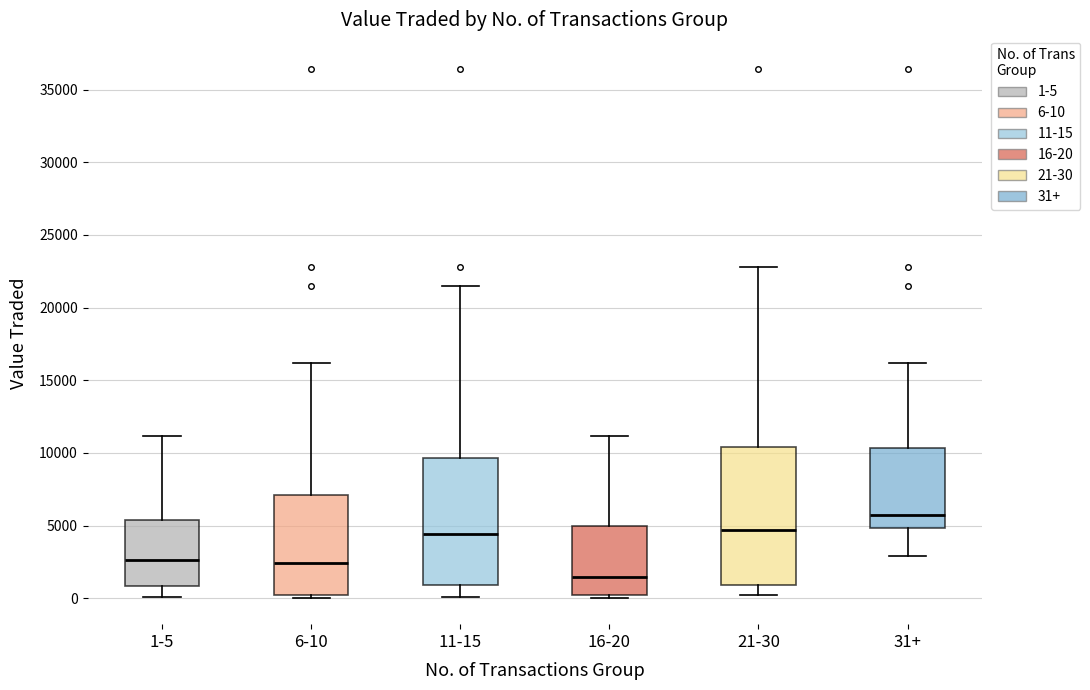

Reading left to right, transcribe this box plot: for each box, give where its median line is, the range the box spans, and where its two whiskers end, as read against the y-axis. The values are not printed on the chart, so give them approximately, as read against the axis.

1-5: median 2500, box 1000 to 5500, whiskers 0 to 11000
6-10: median 2500, box 500 to 7000, whiskers 0 to 16000
11-15: median 4500, box 1000 to 9500, whiskers 0 to 21500
16-20: median 1500, box 0 to 5000, whiskers 0 (just below the box's lower edge) to 11000
21-30: median 4500, box 1000 to 10500, whiskers 0 to 23000
31+: median 6000, box 5000 to 10500, whiskers 3000 to 16000